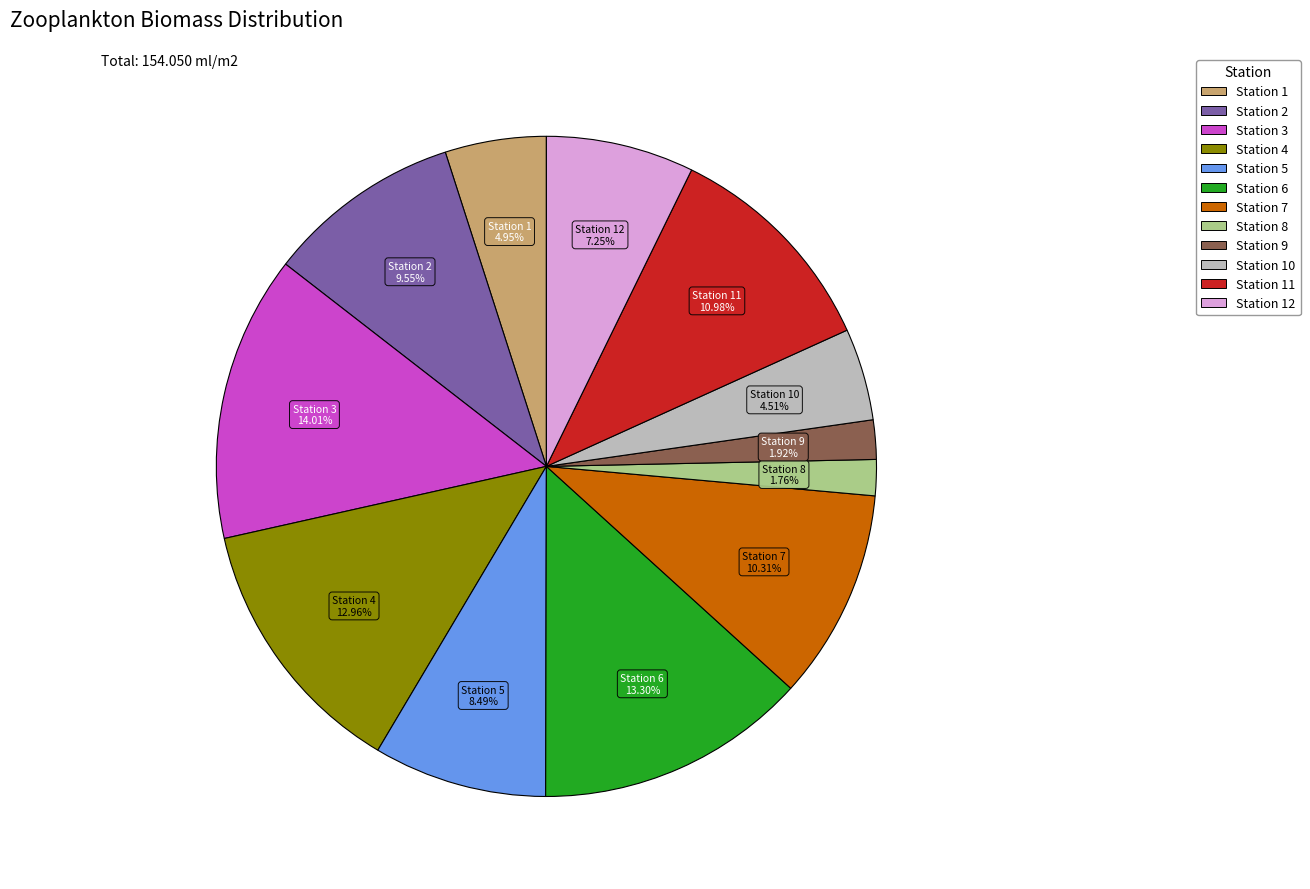

Is there any slice that represents more than half of the pie?

No